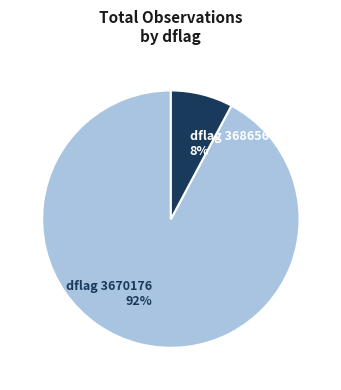

Count the number of slices in the pie.

2